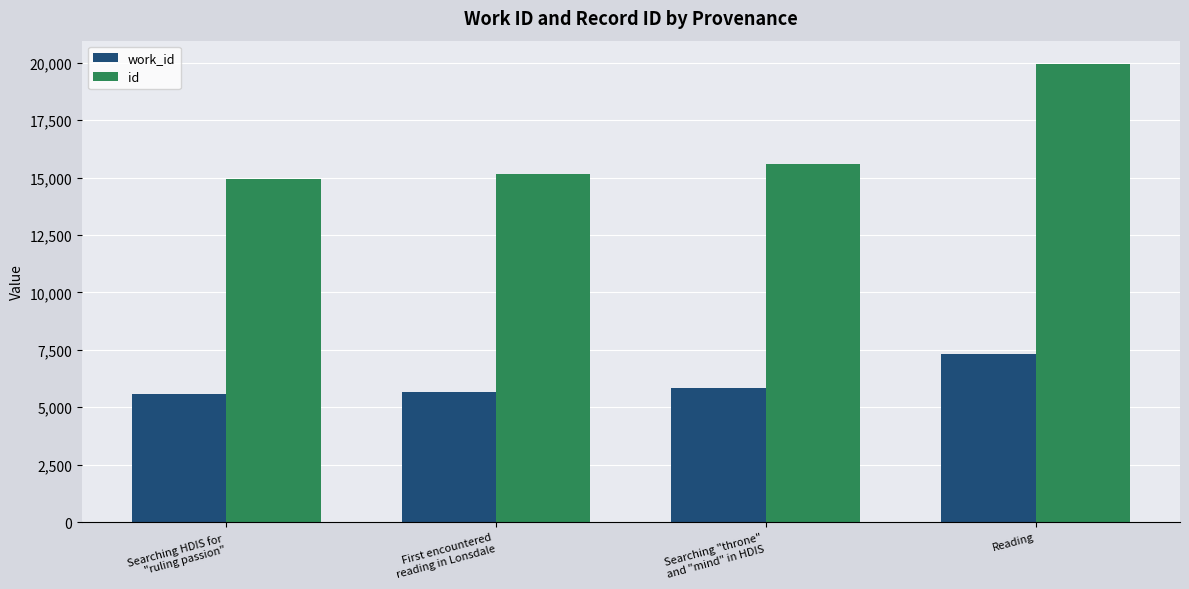

Count the number of data series in this chart.

2